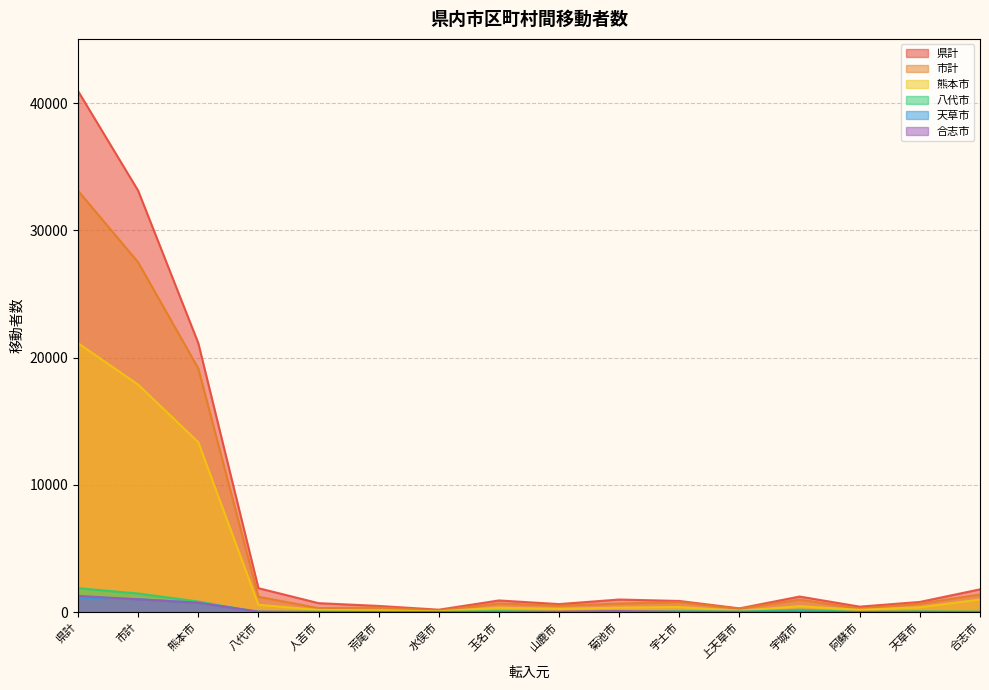

List the labels in order of 天草市 value, smallest first.

天草市, 阿蘇市, 人吉市, 荒尾市, 水俣市, 山鹿市, 菊池市, 合志市, 玉名市, 上天草市, 宇城市, 宇土市, 八代市, 熊本市, 市計, 県計